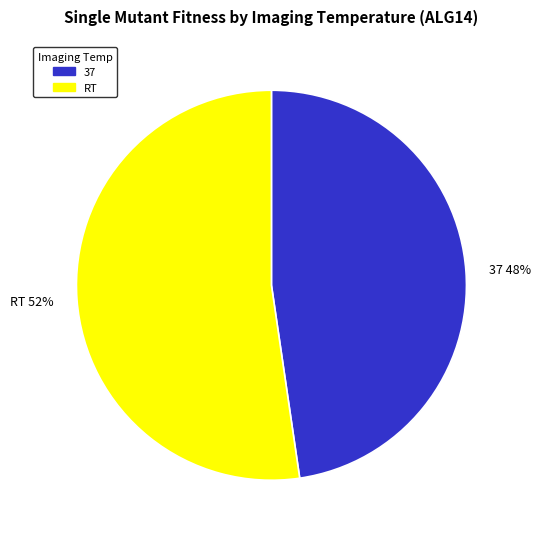

To the nearest percent, what portion does RT represent?

52%